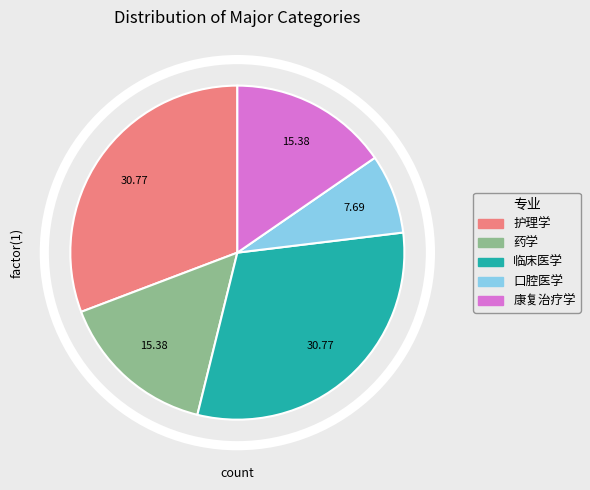

Combined, do 药学 and 护理学 account for over 50%?

No